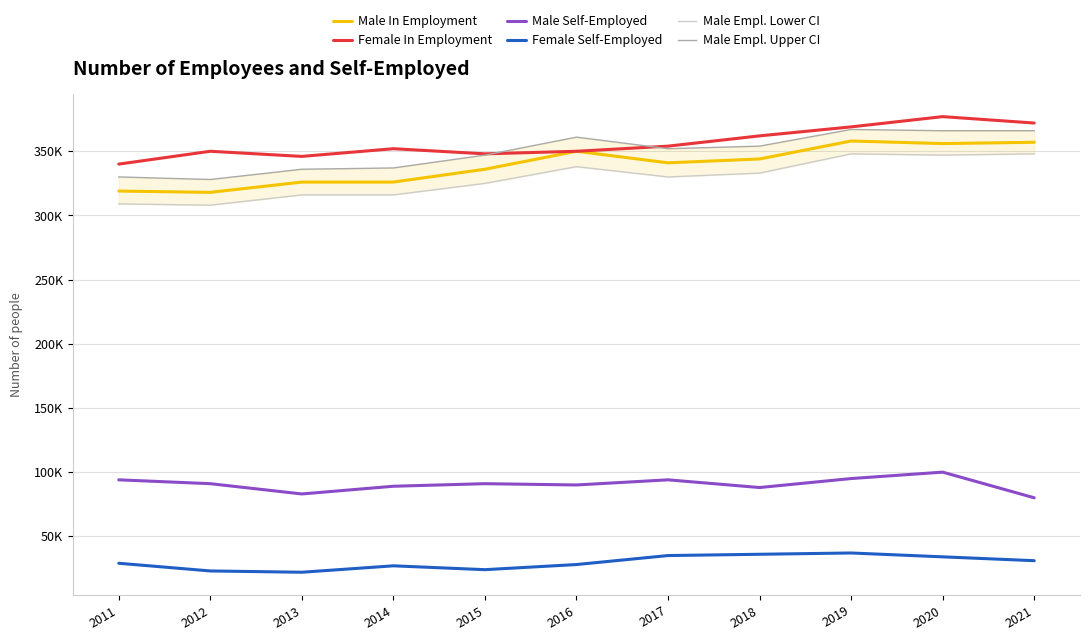

Is it true that Female Self-Employed equals 24000 at 2015?

True